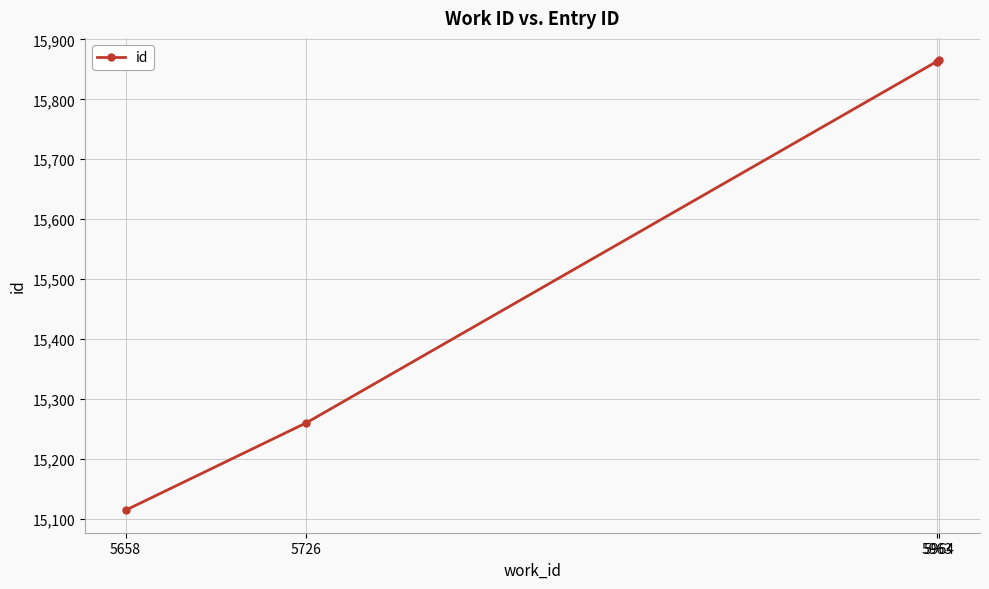

The chart shows a value of 8513 at 5658. True or false?

False